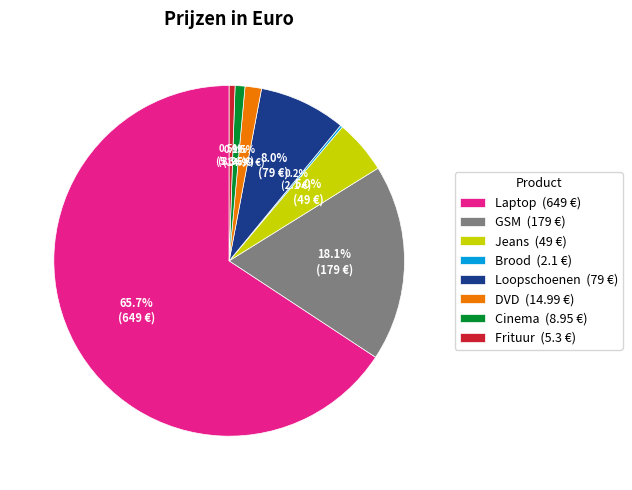

What portion of the pie excludes DVD (14.99 €)?

98.5%